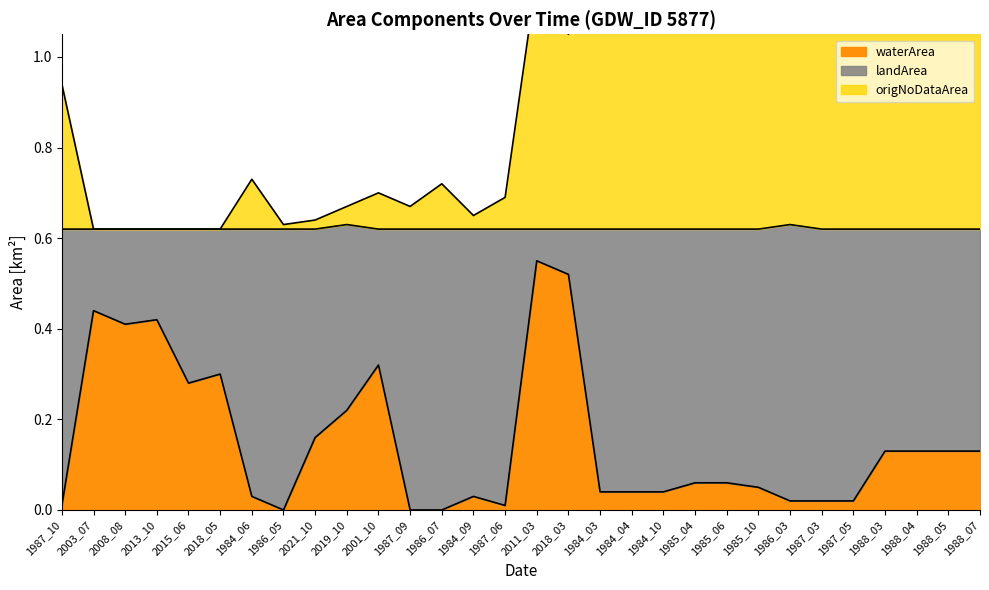

At which label does origNoDataArea first exceed 1?

2011_03